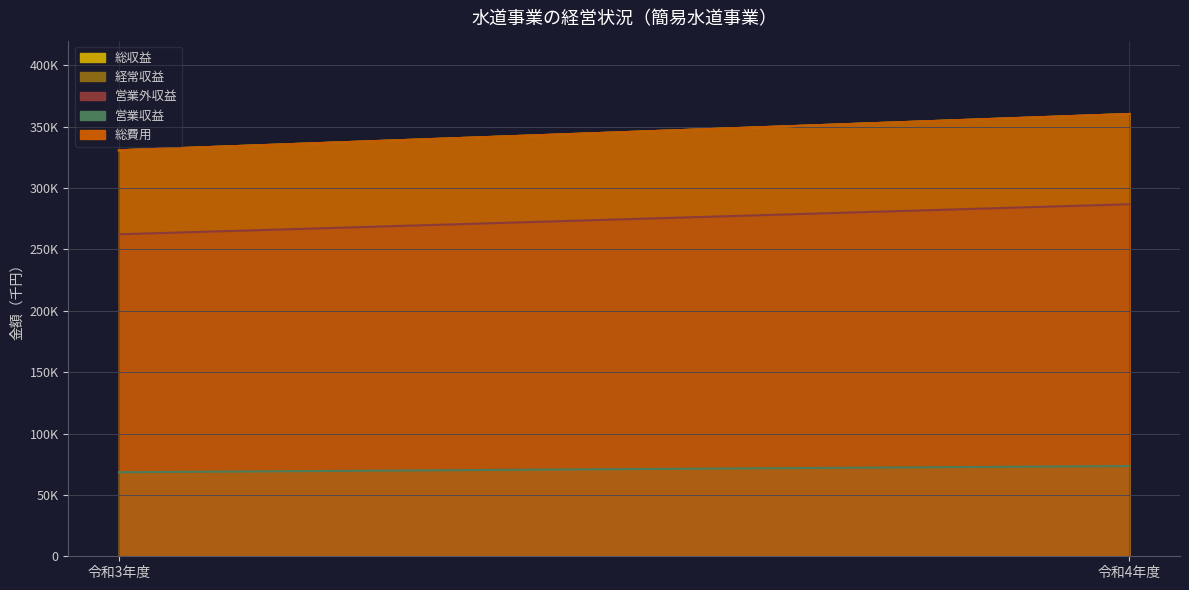

Rank the series at 令和4年度 from lowest to highest value.

営業収益, 営業外収益, 総収益, 経常収益, 総費用